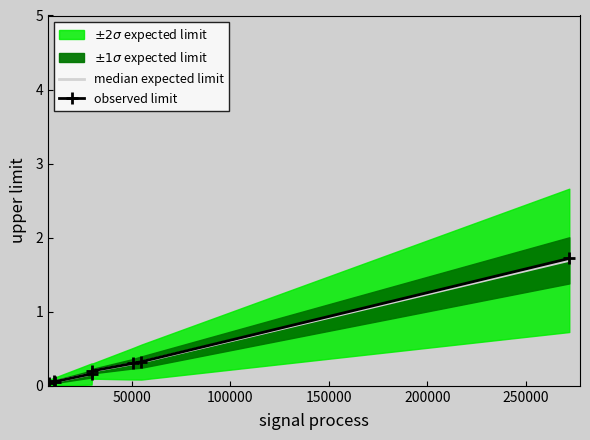

True or false: median expected limit and observed limit intersect in this chart.

False